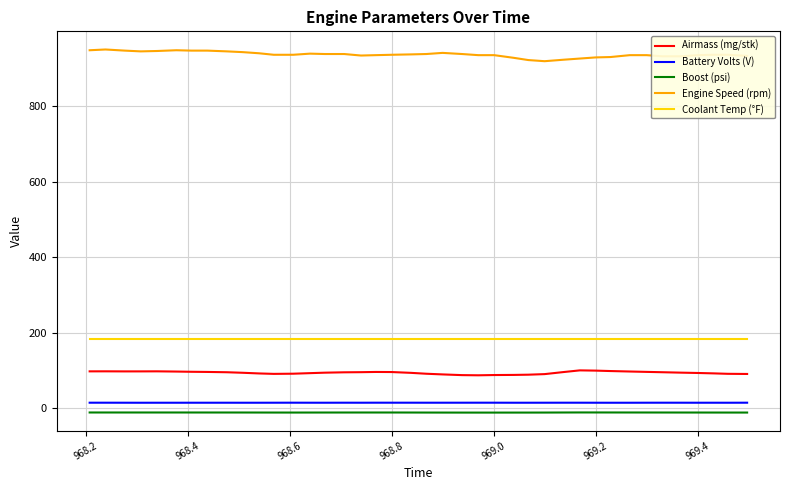

What is the difference between the maximum and minimum values in the Airmass (mg/stk) series?

13.0